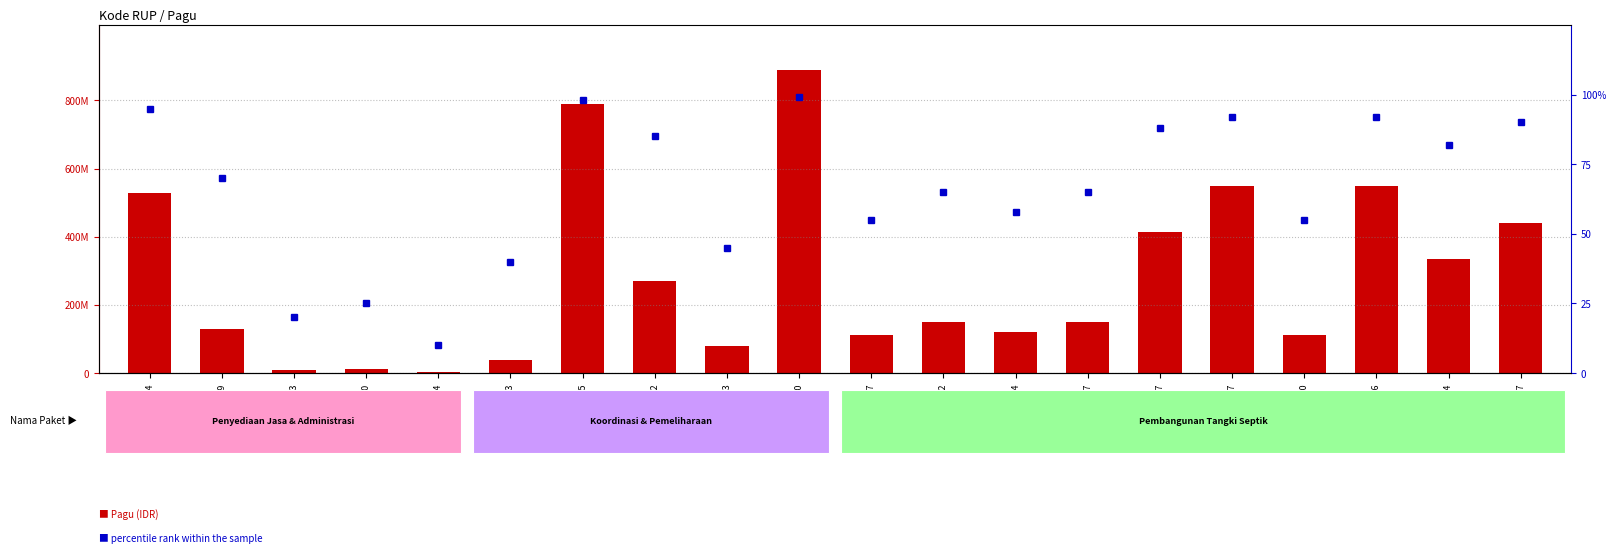

The Pagu series shows 8214400 at 27909313. True or false?

True